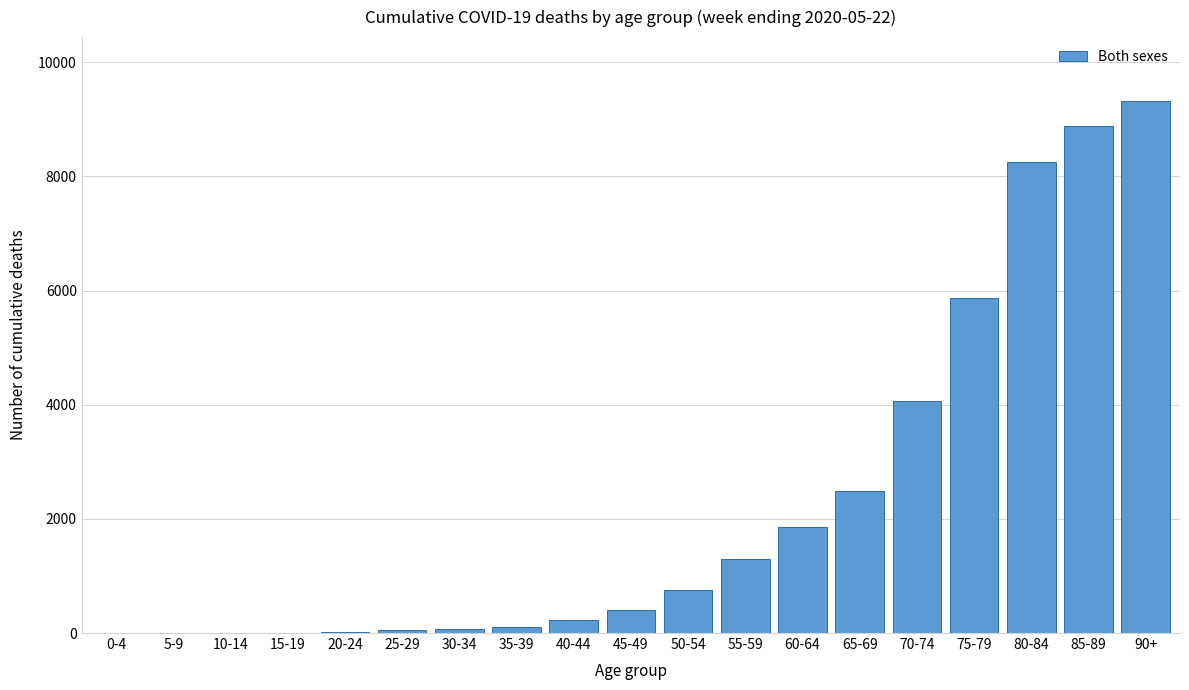

At which label is the value closest to 4660?

70-74